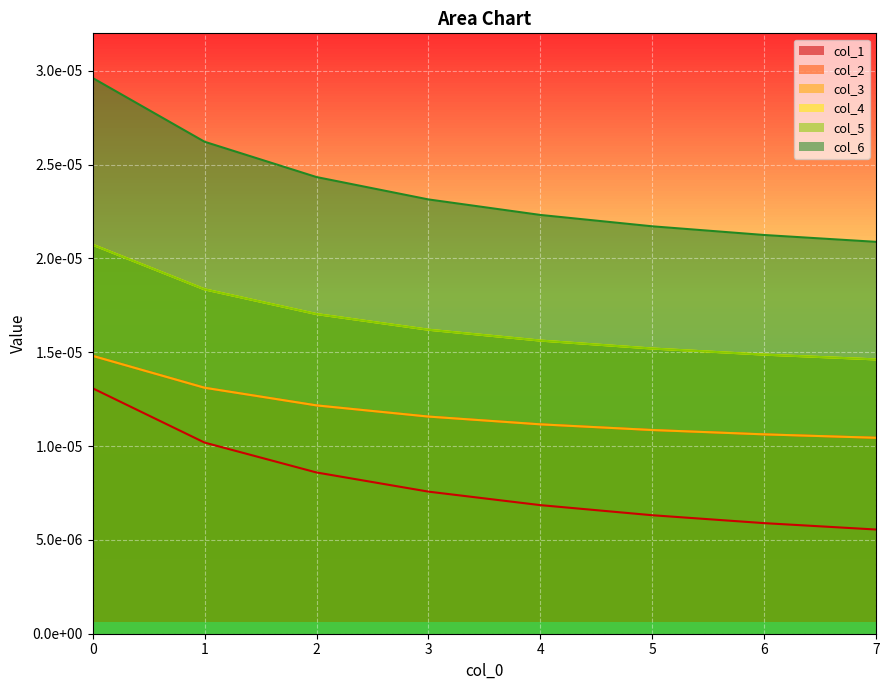

Reading left to right, list all the values displayed in this chart.

col_1: 0.0	0.0	0.0	0.0	0.0	0.0	0.0	0.0
col_2: 0.0	0.0	0.0	0.0	0.0	0.0	0.0	0.0
col_3: 0.0	0.0	0.0	0.0	0.0	0.0	0.0	0.0
col_4: 0.0	0.0	0.0	0.0	0.0	0.0	0.0	0.0
col_5: 0.0	0.0	0.0	0.0	0.0	0.0	0.0	0.0
col_6: 0.0	0.0	0.0	0.0	0.0	0.0	0.0	0.0